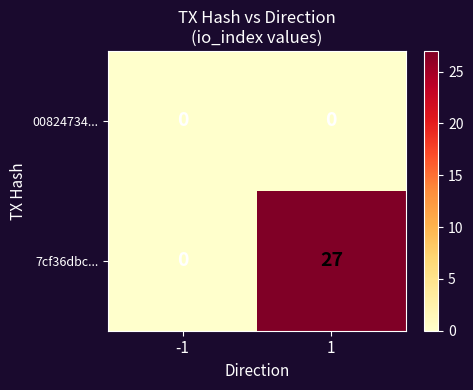

At how many categories does at least one series exceed 21?

1